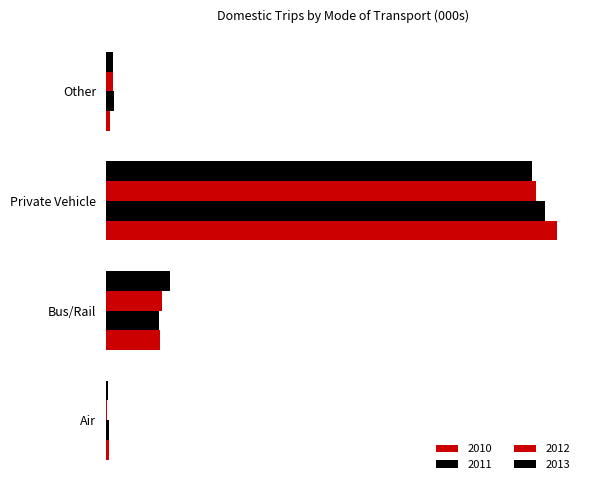

What is the approximate value of 2012 at Private Vehicle?

6113.9